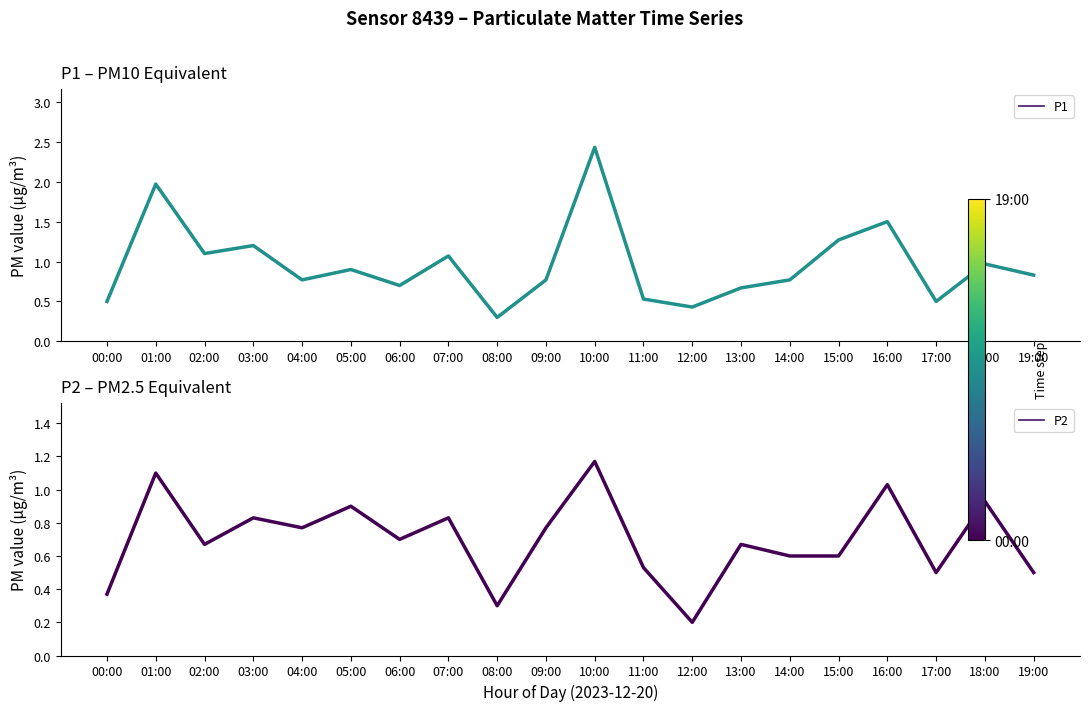

True or false: P1 t=19 and P2 cross at least once.

False